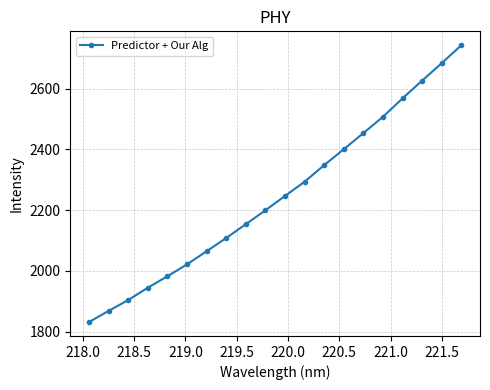

How many lines are shown in the chart?

1